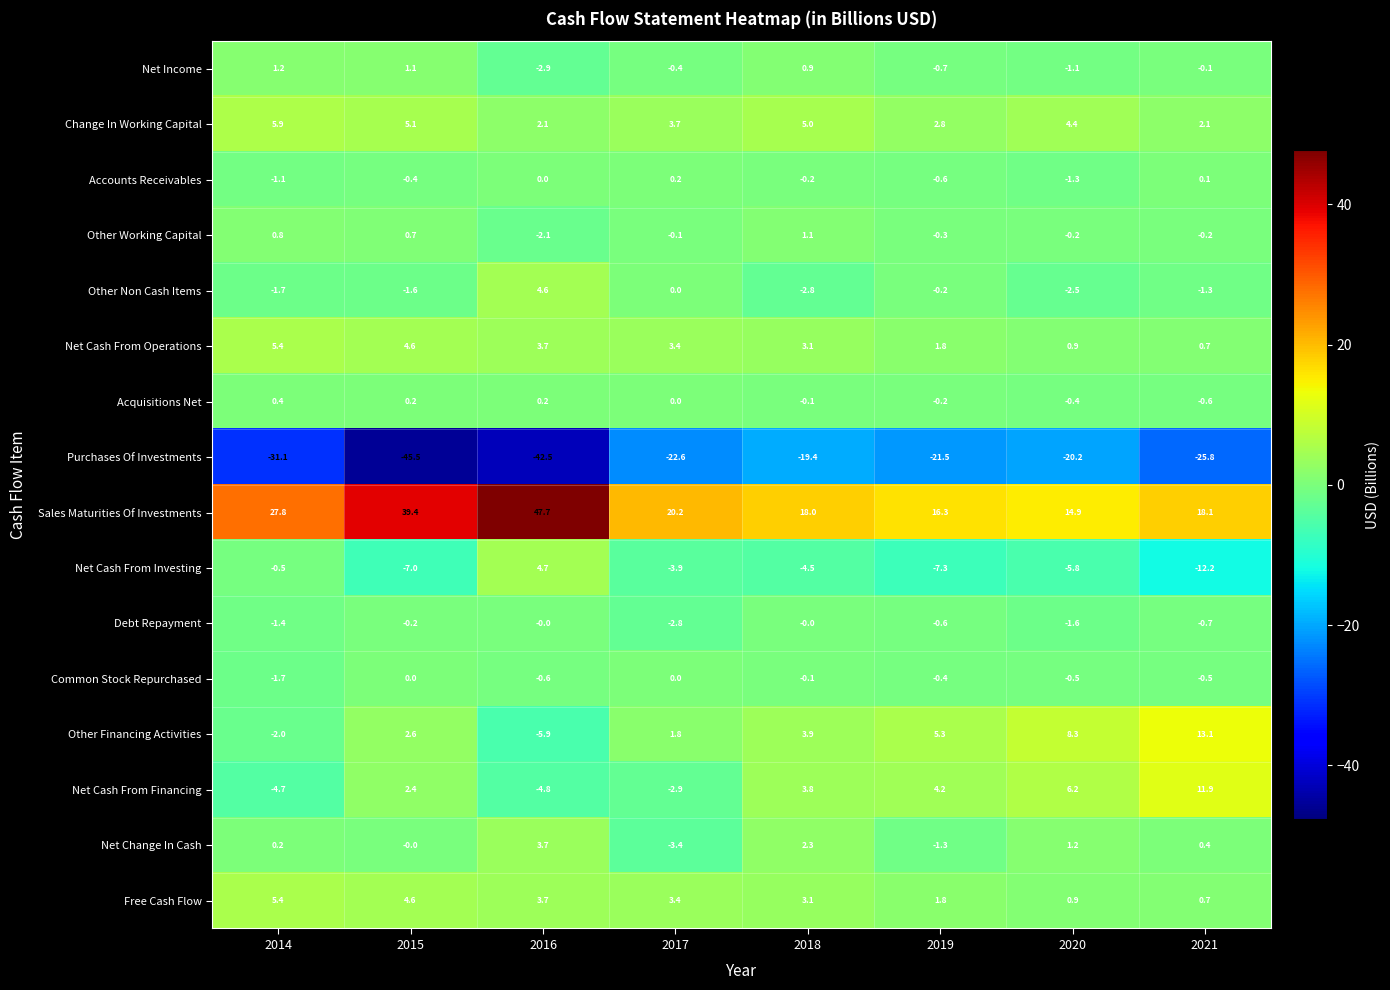

List the labels in order of Net Cash From Investing value, smallest first.

2021, 2019, 2015, 2020, 2018, 2017, 2014, 2016